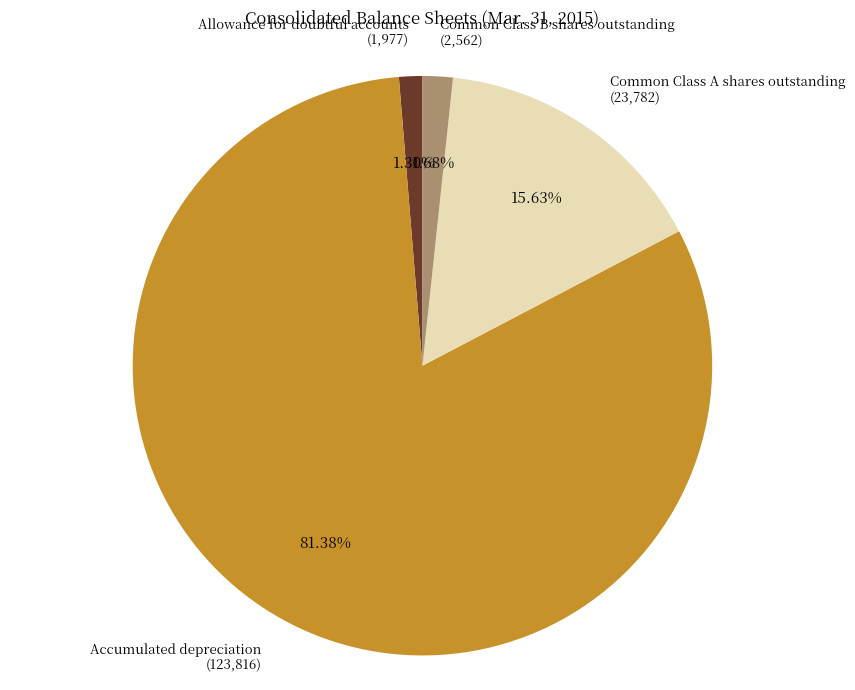

What is the ratio of the value at Common Class A shares outstanding to the value at Accumulated depreciation?

0.2